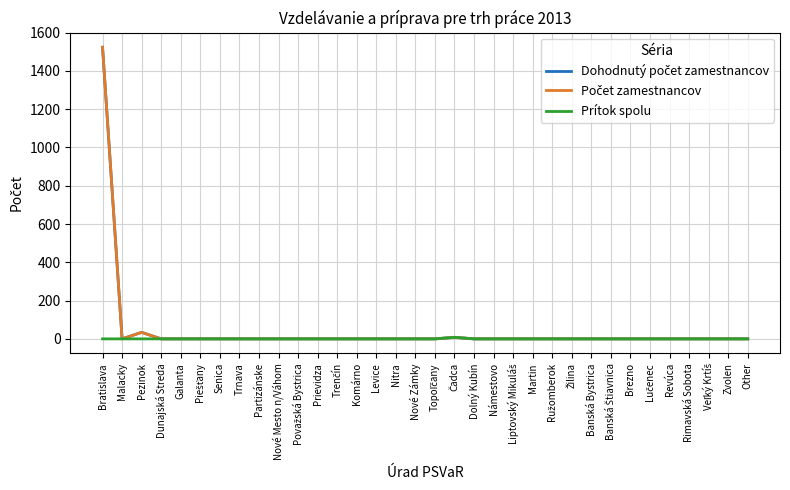

Which series has the largest total across all categories?

Dohodnutý počet zamestnancov